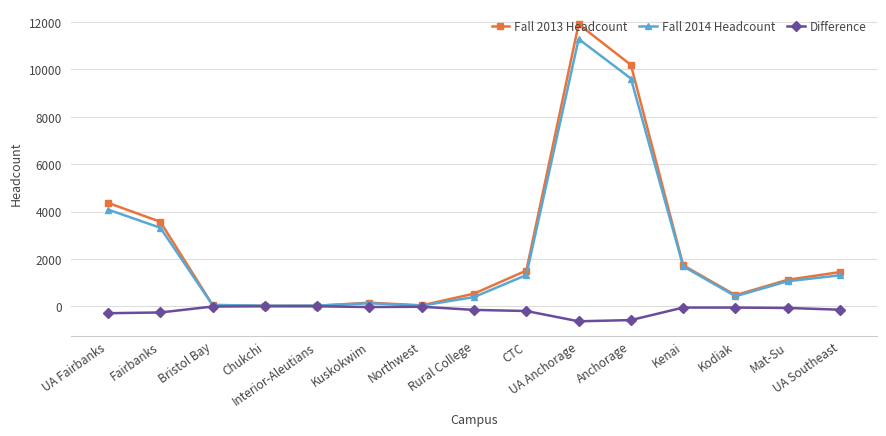

True or false: Fall 2014 Headcount has a value of 3321 at Fairbanks.

True